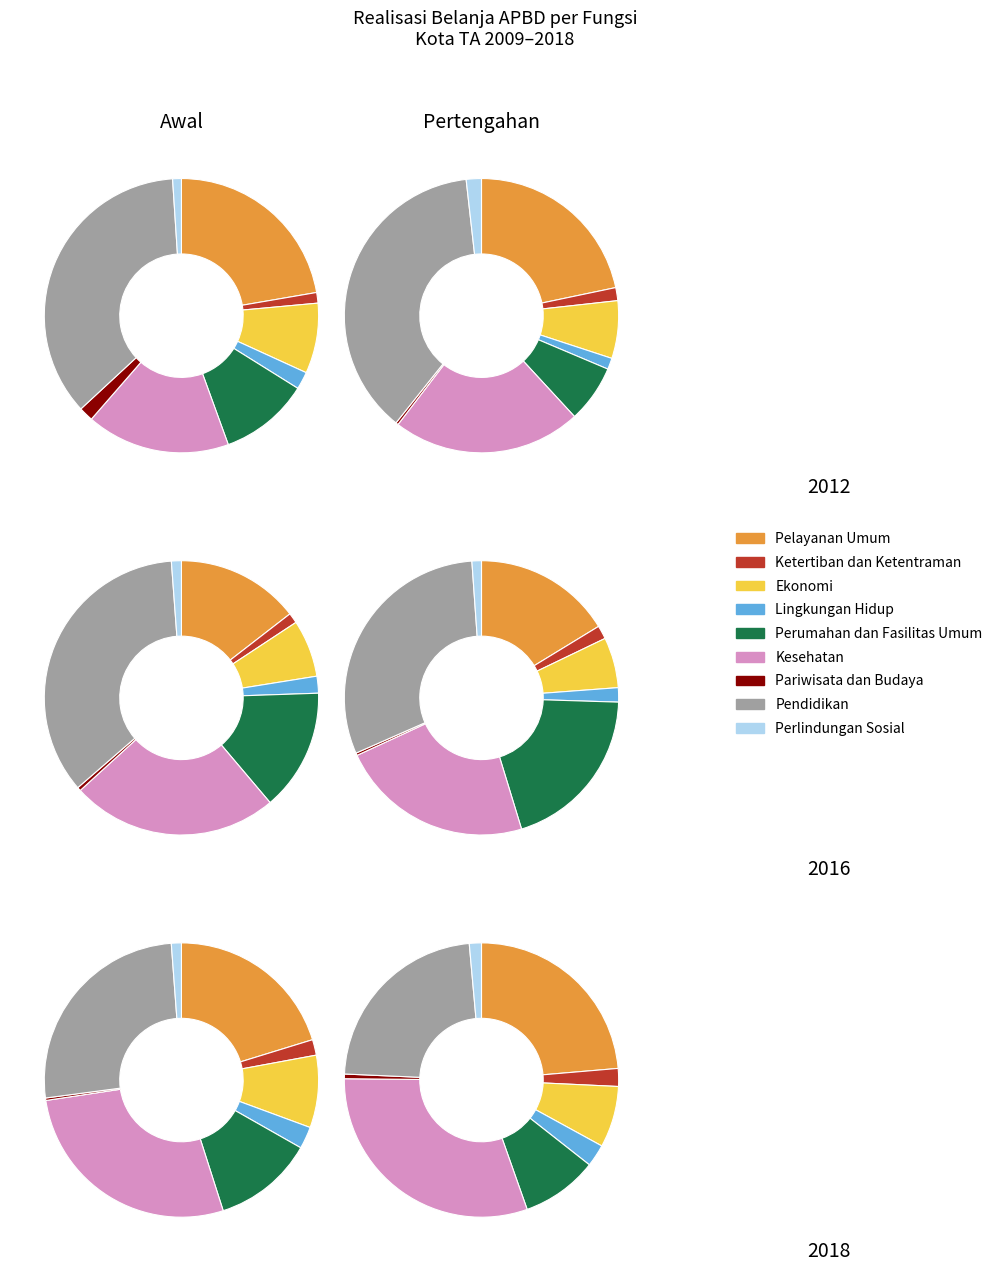

Which category has the smallest portion of the pie?

Pariwisata dan Budaya